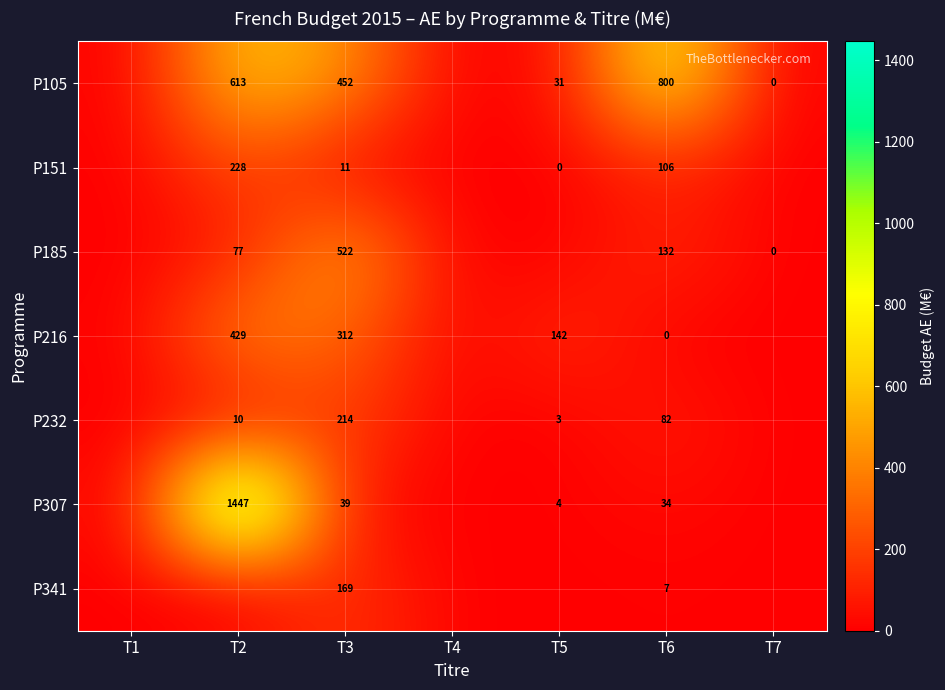

The value of P216 at T3 is 68. True or false?

False